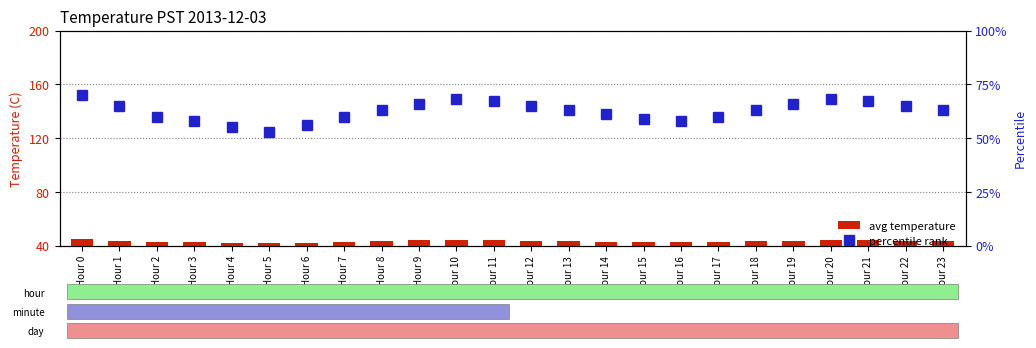

Which series has the widest spread of values?

percentile rank